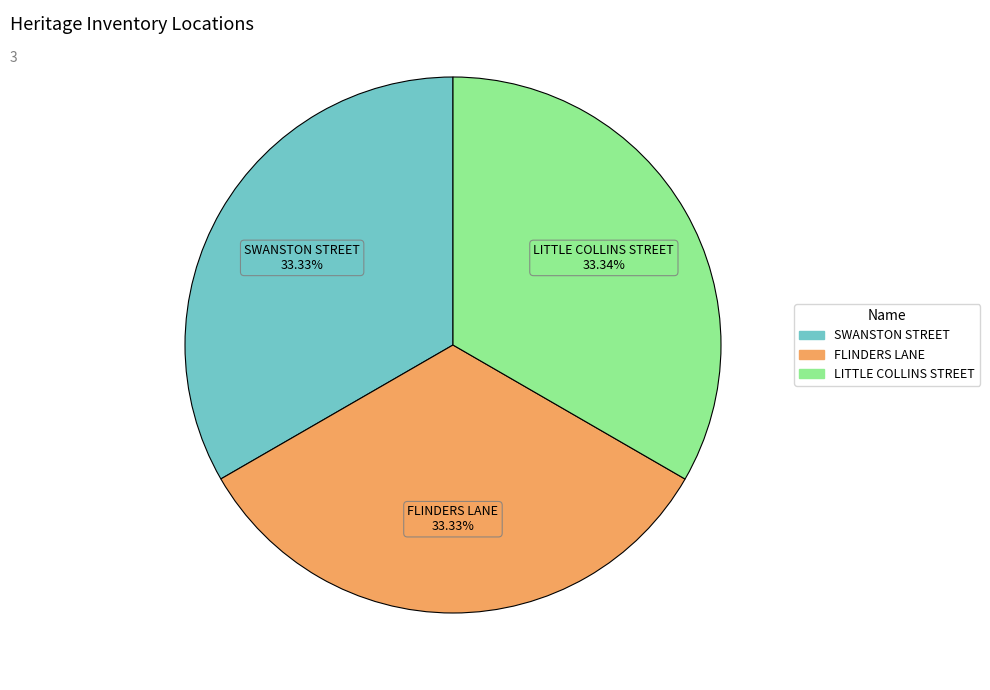

Count the number of slices in the pie.

3